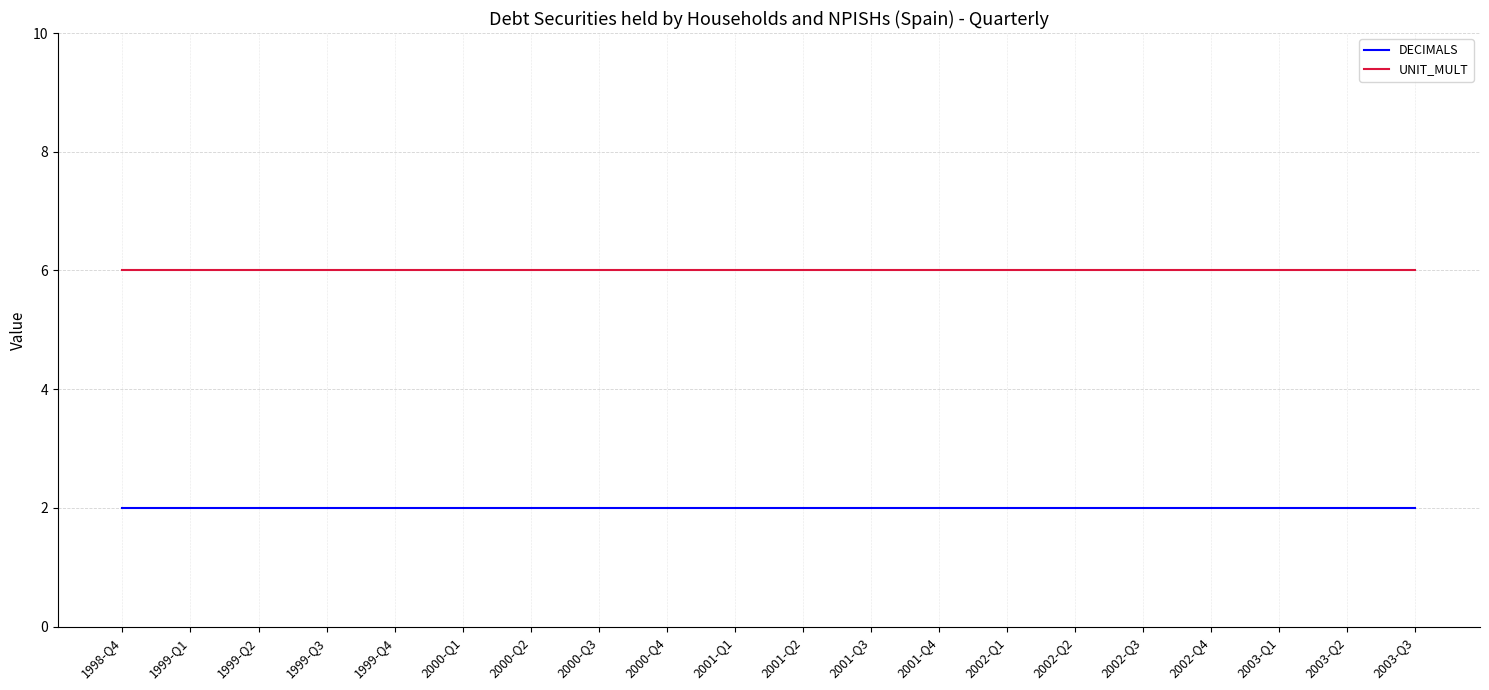

What is the spread (max minus min) of values at 2002-Q1?

4